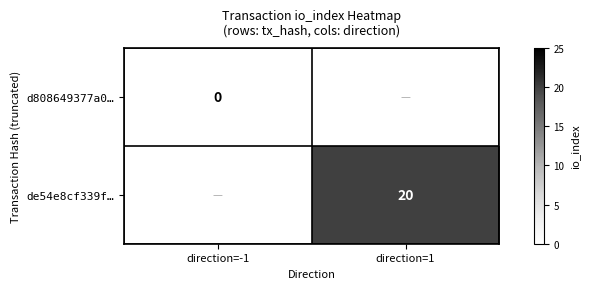

Which label corresponds to the largest value in the chart?

direction=1